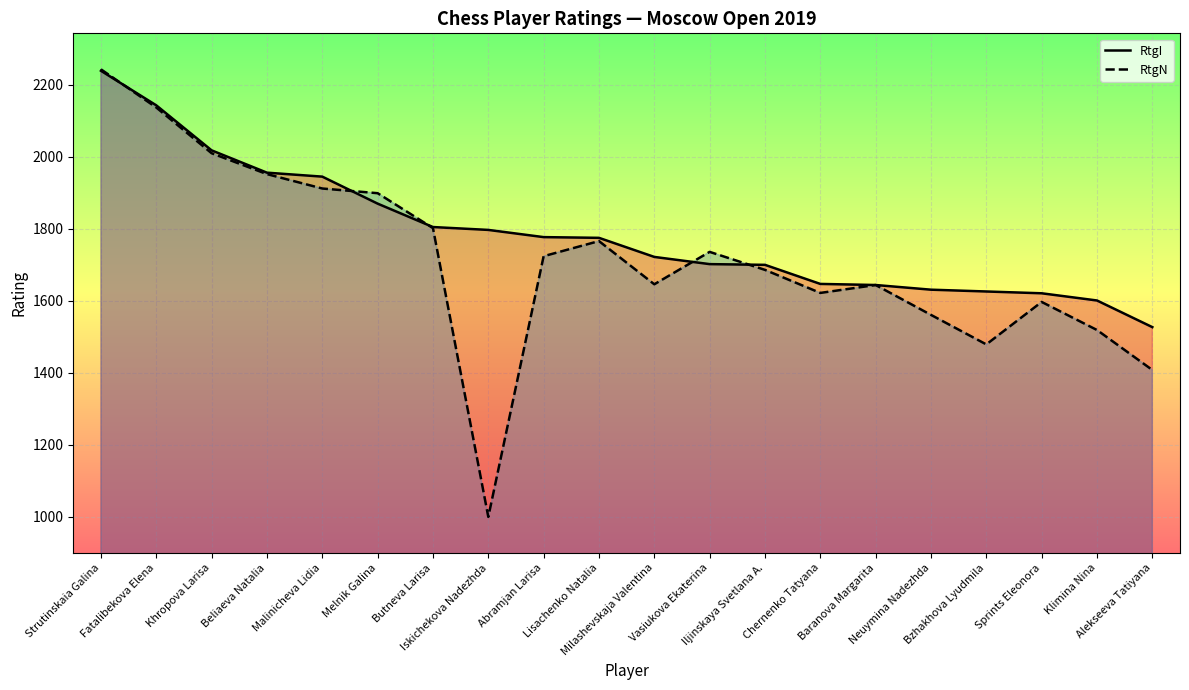

Where is the first local minimum for RtgN?

Iskichekova Nadezhda